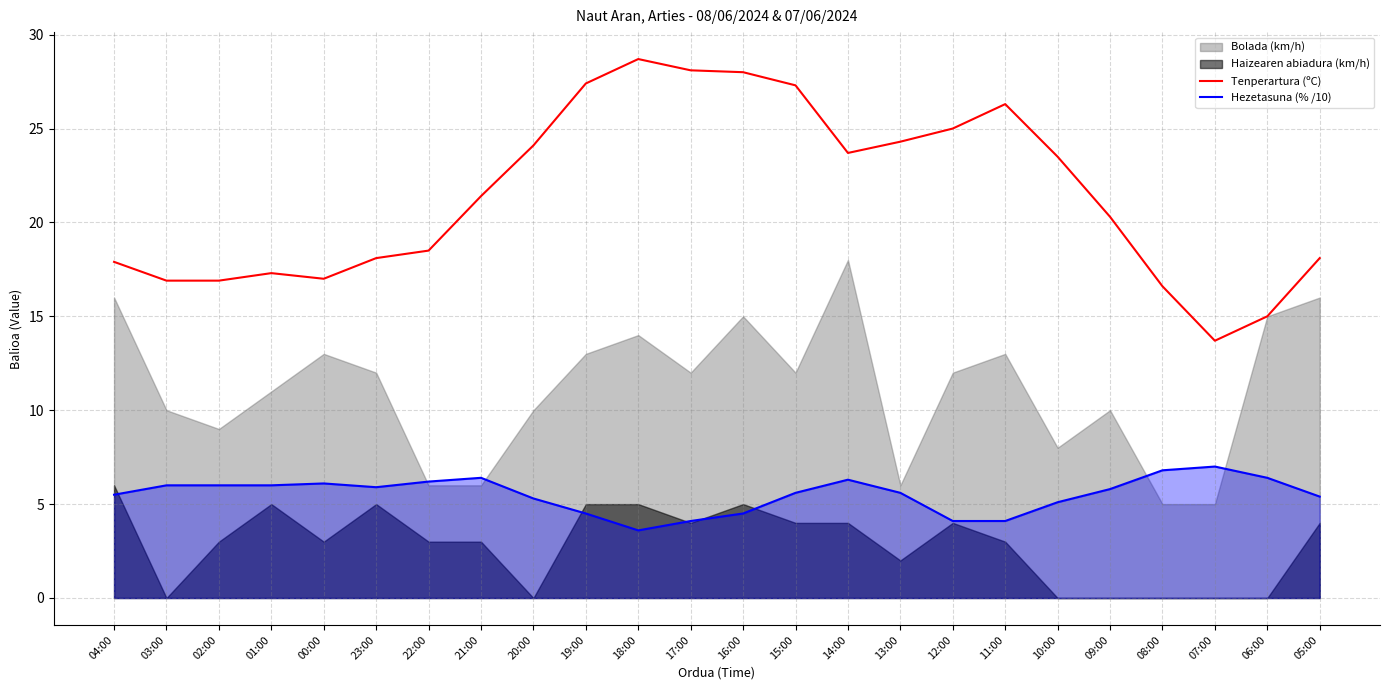

How many data points in Tenperartura (ºC) are less than 21?

12